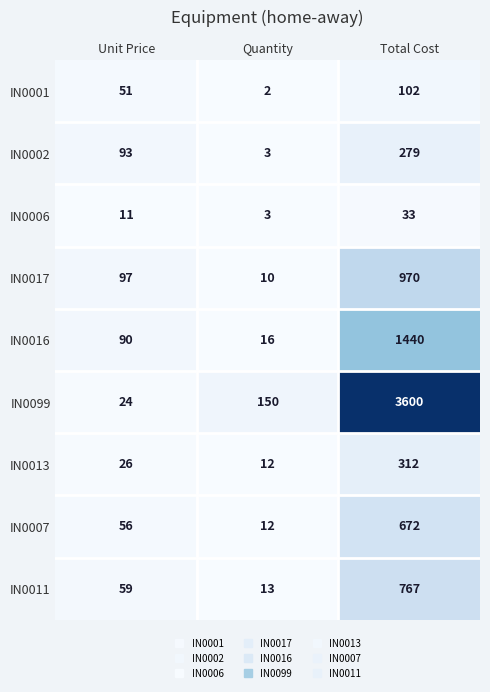

What is the sum of all IN0011 values?

839